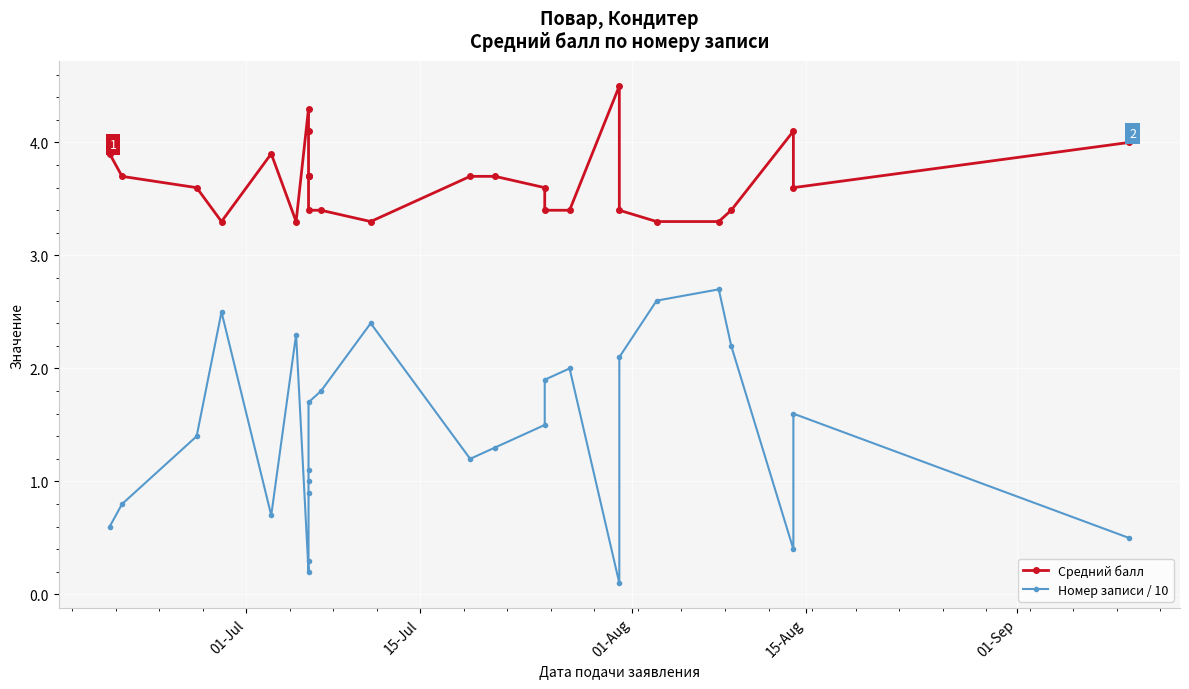

True or false: Средний балл has a value of 1.3 at 16.

False